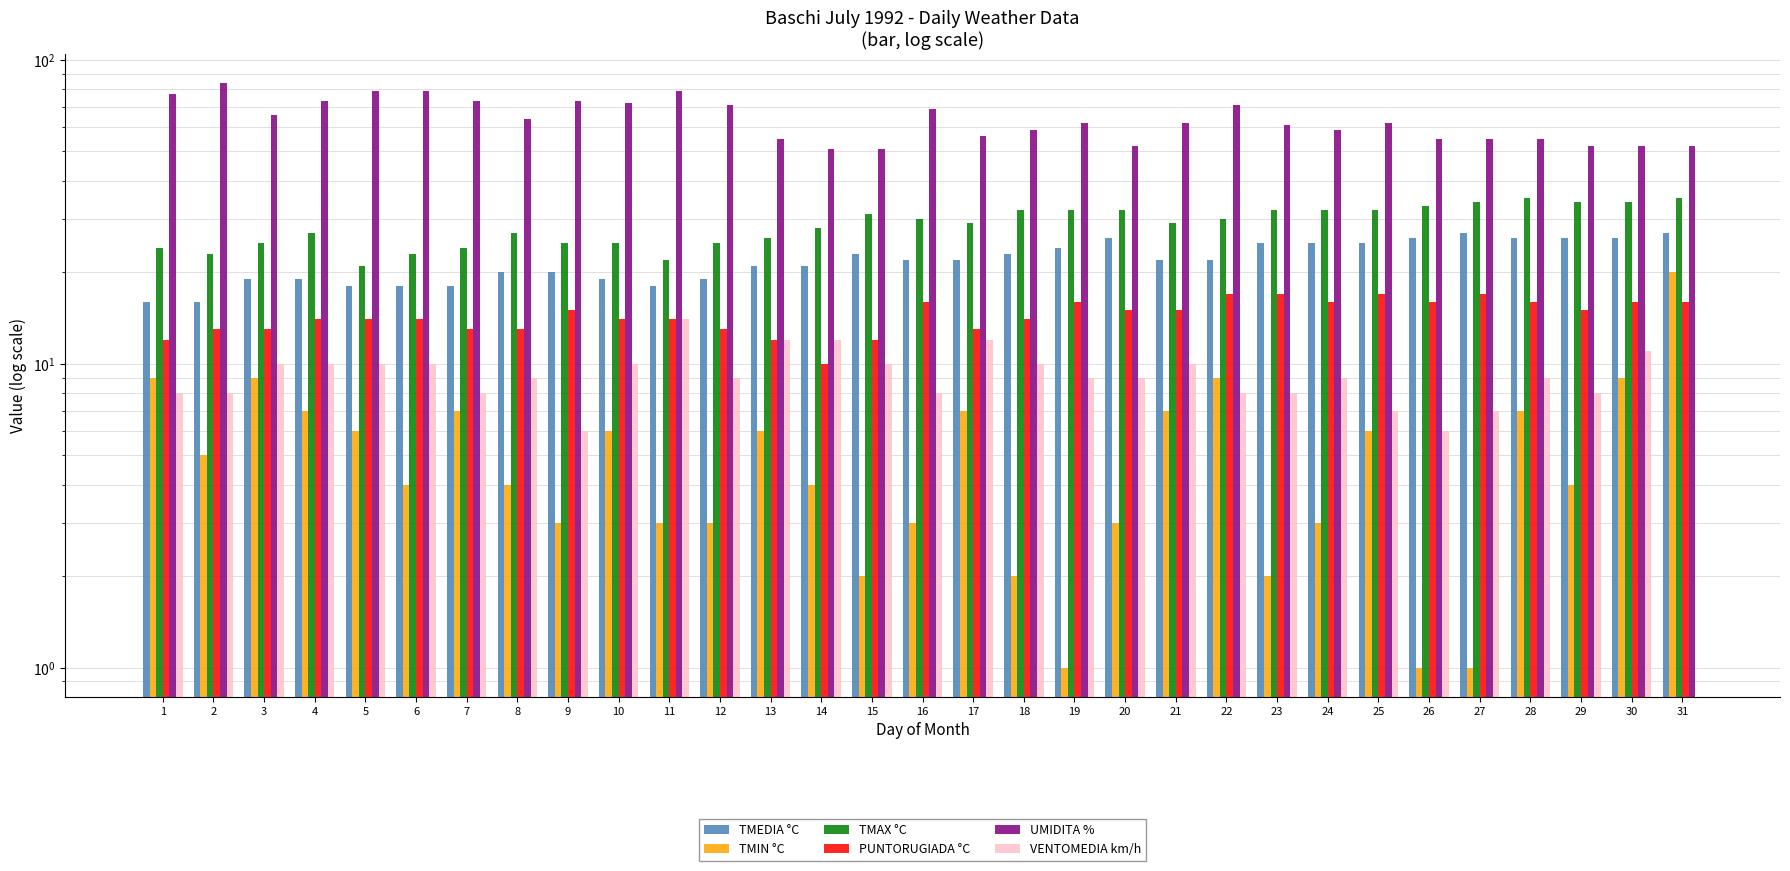

How many values in the VENTOMEDIA km/h series are below 9?

12